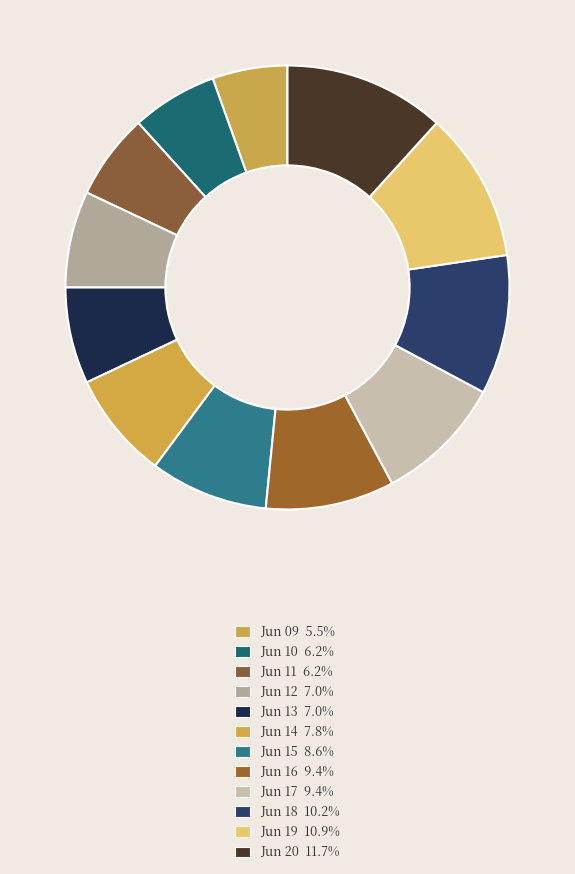

Count the number of slices in the pie.

12